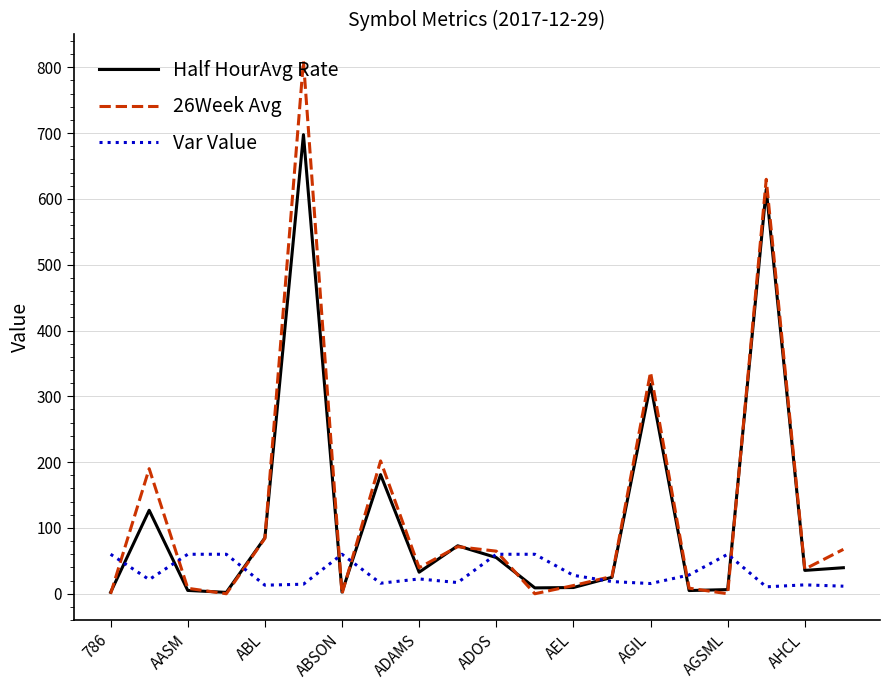

Which series has the largest range (max minus min)?

26Week Avg